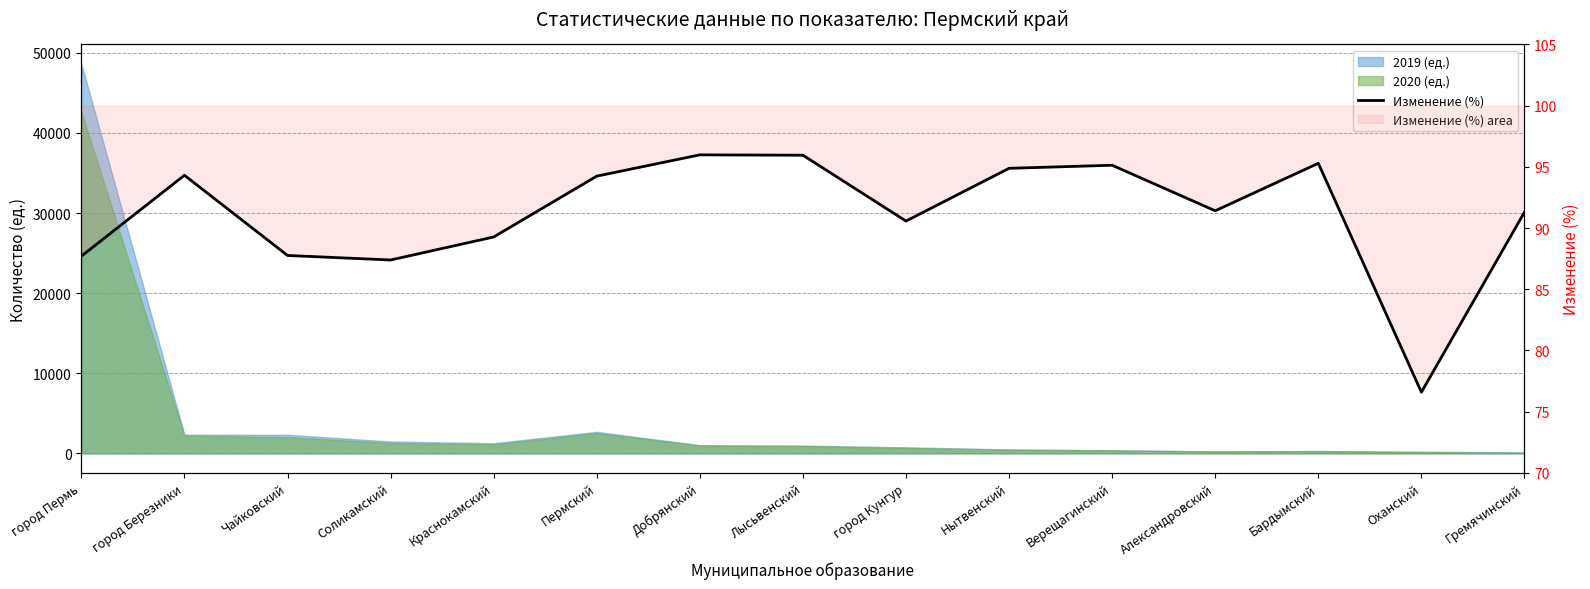

Count the number of values greater than 91.

9